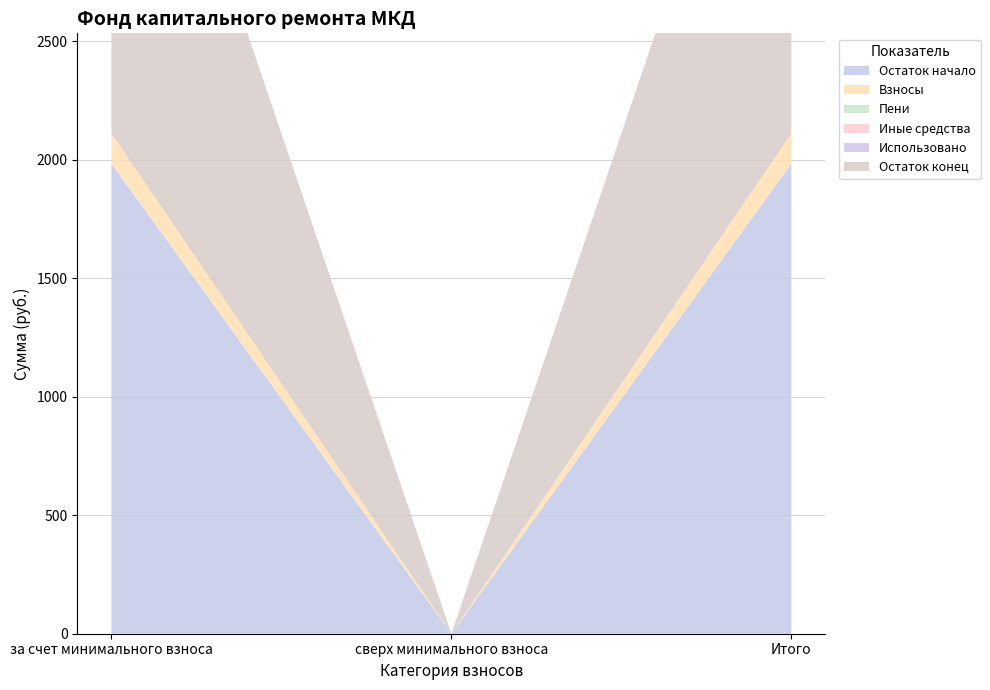

Reading left to right, transcribe all the data shown in this chart.

Остаток начало: за счет минимального взноса=1983.0	сверх минимального взноса=0.0	Итого=1983.0
Взносы: за счет минимального взноса=127.1	сверх минимального взноса=0.0	Итого=127.1
Пени: за счет минимального взноса=0.7	сверх минимального взноса=0.0	Итого=0.7
Иные средства: за счет минимального взноса=0.0	сверх минимального взноса=0.0	Итого=0.0
Использовано: за счет минимального взноса=0.0	сверх минимального взноса=0.0	Итого=0.0
Остаток конец: за счет минимального взноса=2110.8	сверх минимального взноса=0.0	Итого=2110.8